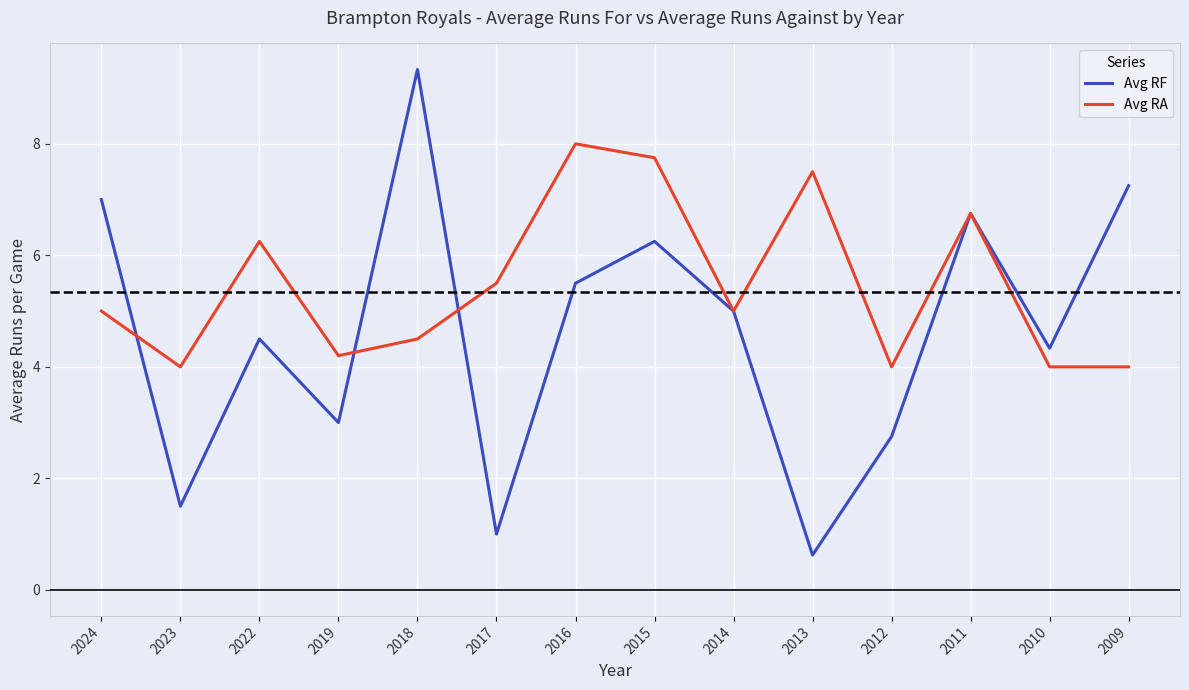

What is the difference between the maximum and second lowest values in the Avg RA series?

4.0